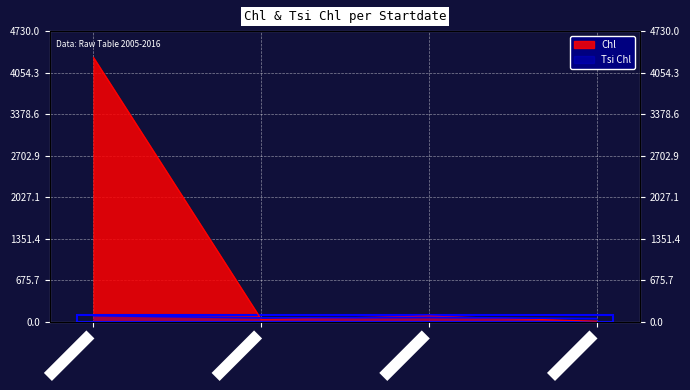

True or false: Chl has more than 2 interior local peaks.

False